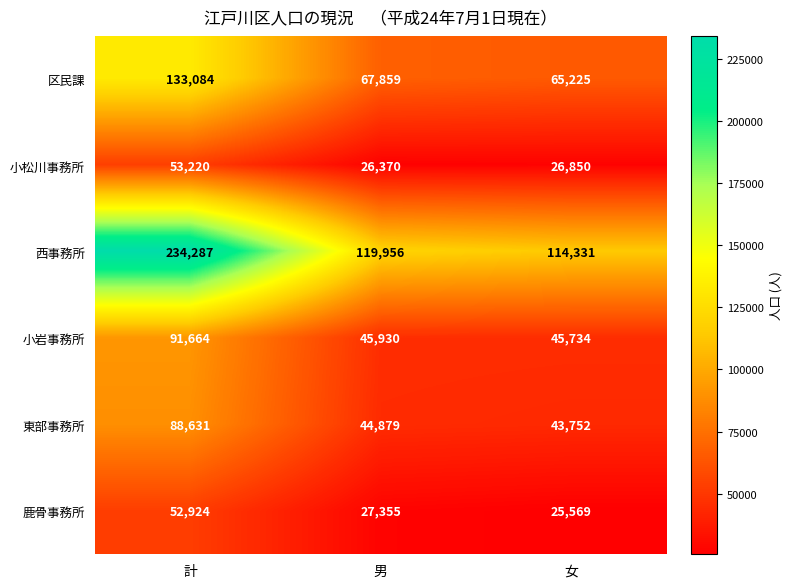

Which series has the largest total across all categories?

西事務所